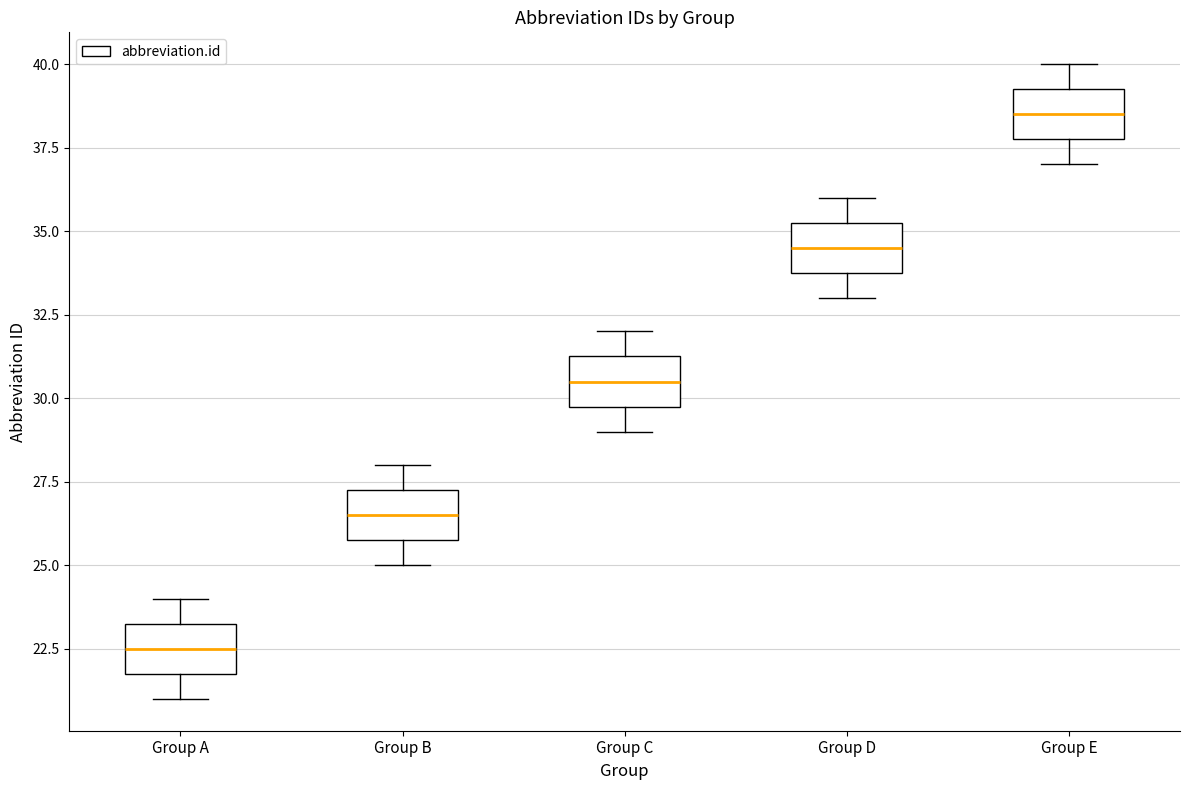

Reading left to right, transcribe this box plot: for each box, give where its median line is, the range the box spans, and where its two whiskers end, as read against the y-axis. The values are not printed on the chart, so give them approximately, as read against the axis.

Group A: median 22.5, box 22.0 to 23.5, whiskers 21.0 to 24.0
Group B: median 26.5, box 26.0 to 27.5, whiskers 25.0 to 28.0
Group C: median 30.5, box 30.0 to 31.5, whiskers 29.0 to 32.0
Group D: median 34.5, box 34.0 to 35.5, whiskers 33.0 to 36.0
Group E: median 38.5, box 38.0 to 39.5, whiskers 37.0 to 40.0